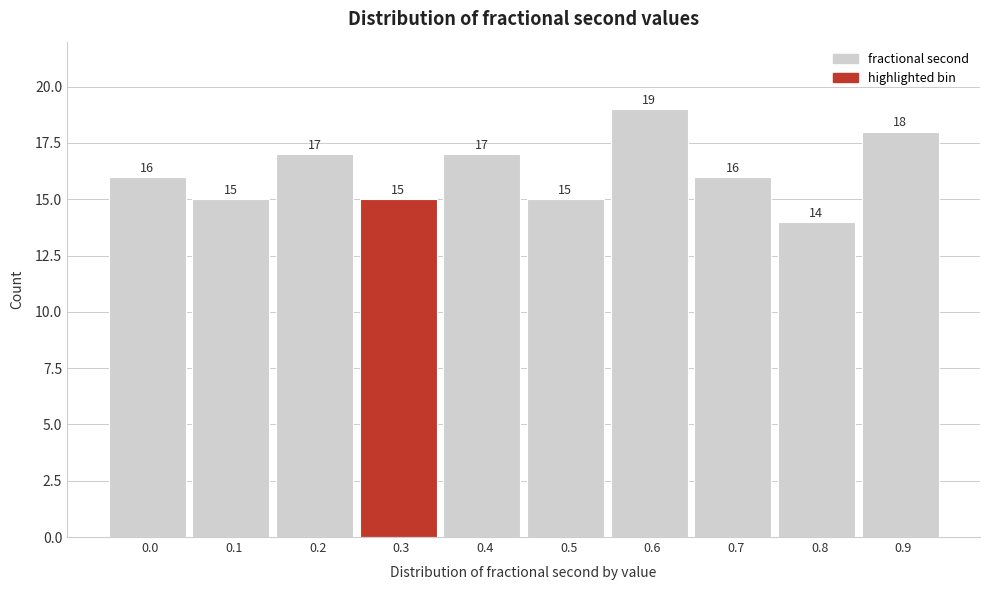

Reading left to right, transcribe all the data shown in this chart.

0.0=16	0.1=15	0.2=17	0.3=15	0.4=17	0.5=15	0.6=19	0.7=16	0.8=14	0.9=18